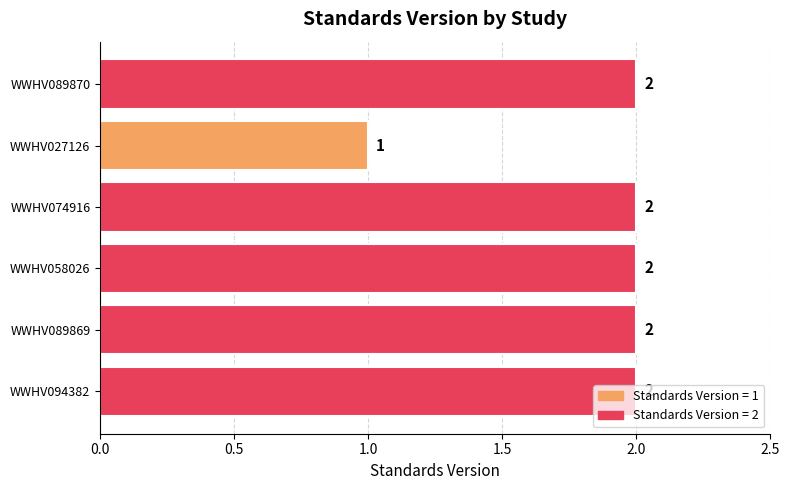

What is the average value?

2